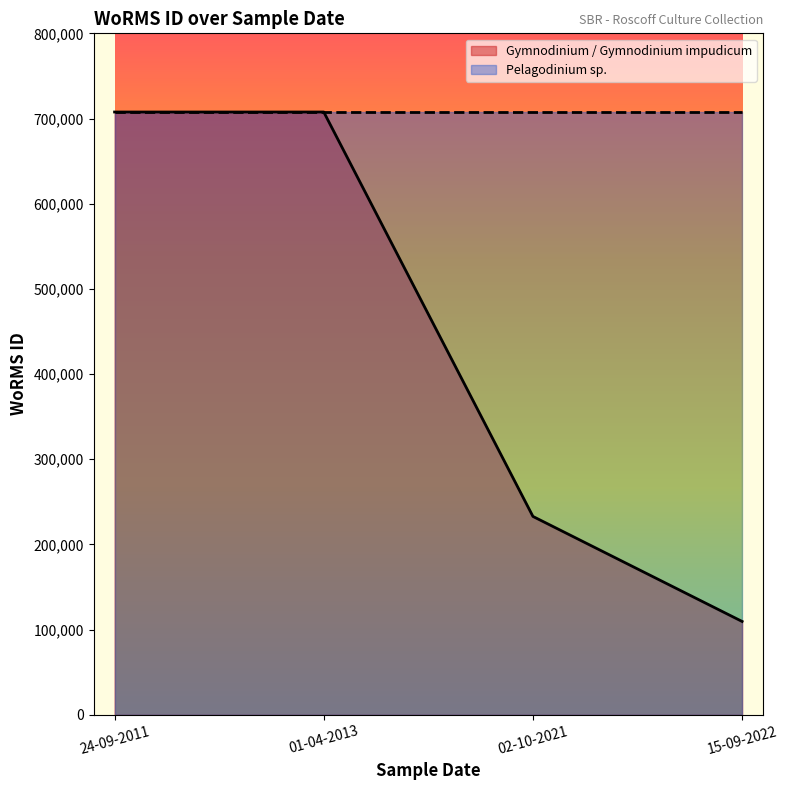

What is the change in value from 01-04-2013 to 02-10-2021?

-474845